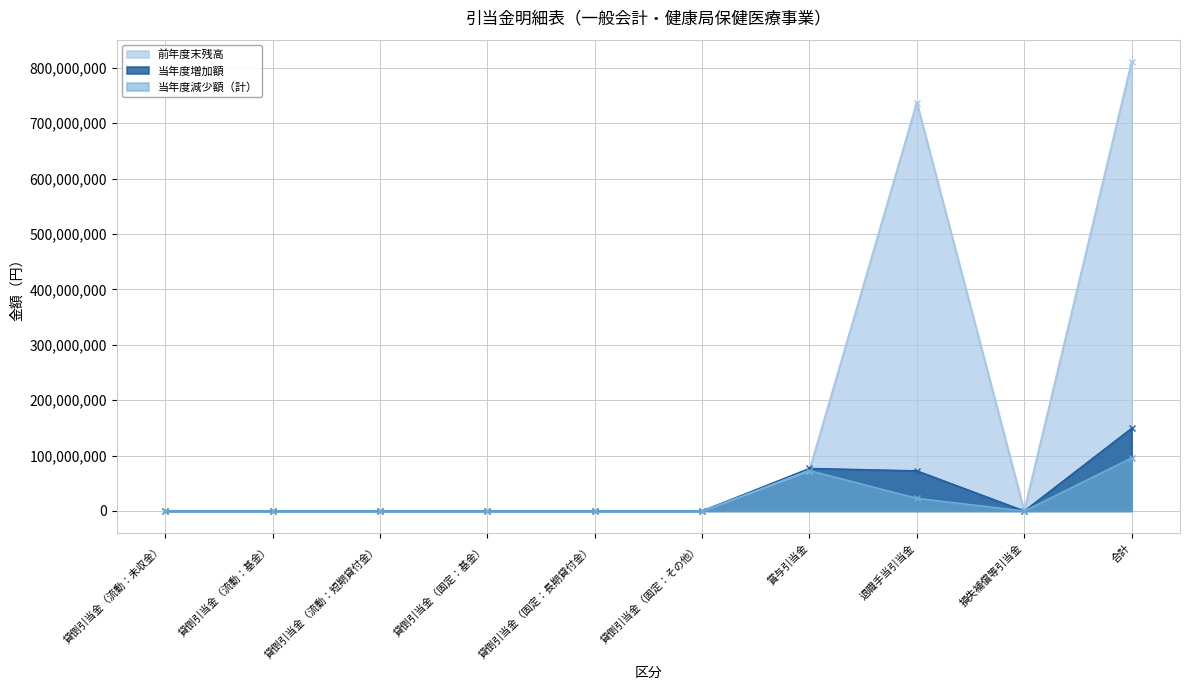

The value of 当年度減少額（計） at 貸倒引当金（流動：基金） is 35528147. True or false?

False